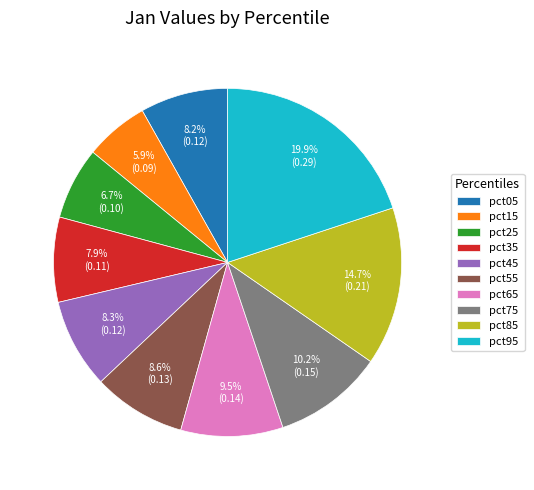

What percentage is the pct75 slice, to the nearest percent?

10%